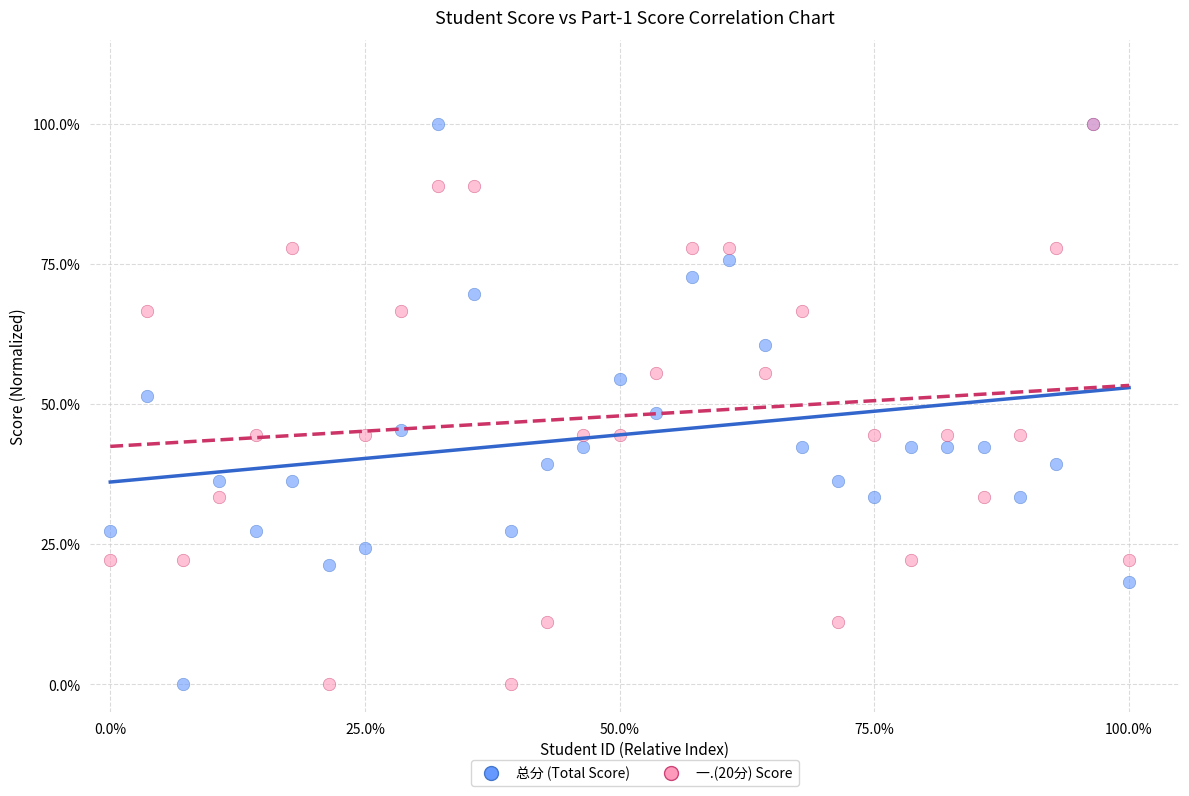

What are all the series names shown in the legend?

总分 (Total Score), 一.(20分) Score